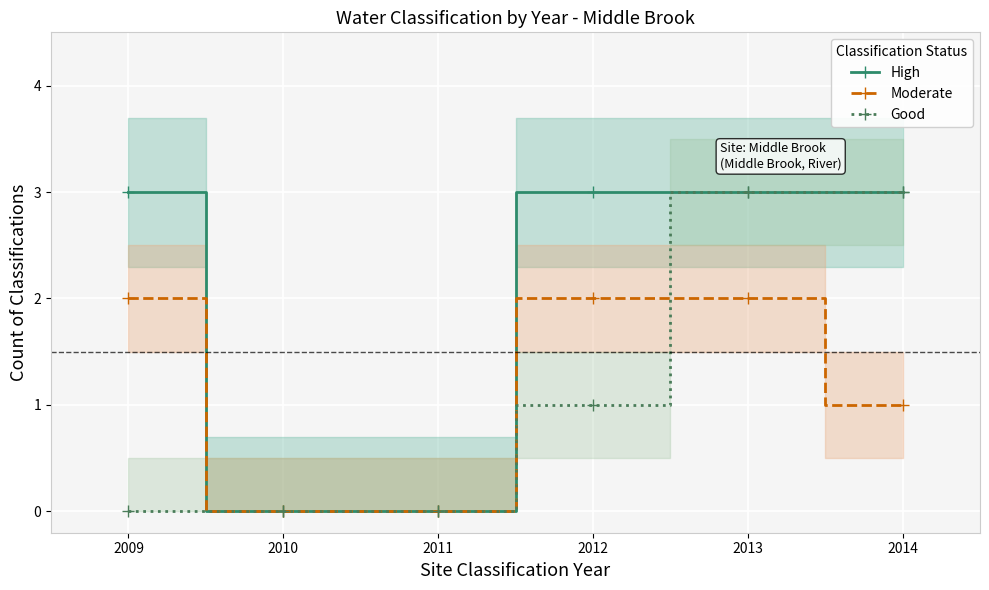

True or false: Moderate and High cross at least once.

False